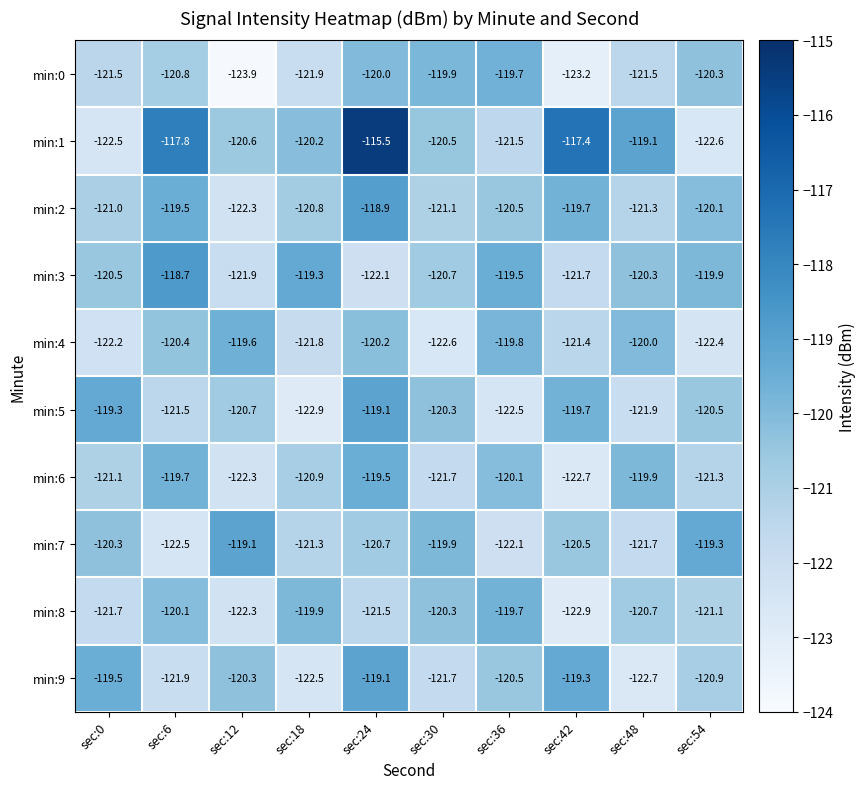

Is it true that min:1 equals -119.1 at sec:48?

True